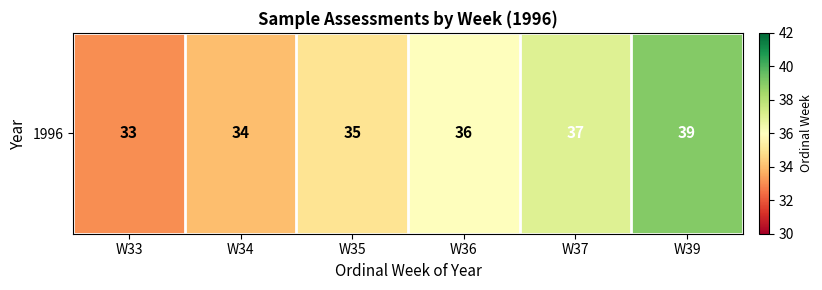

True or false: the data shows 64 at W37.

False